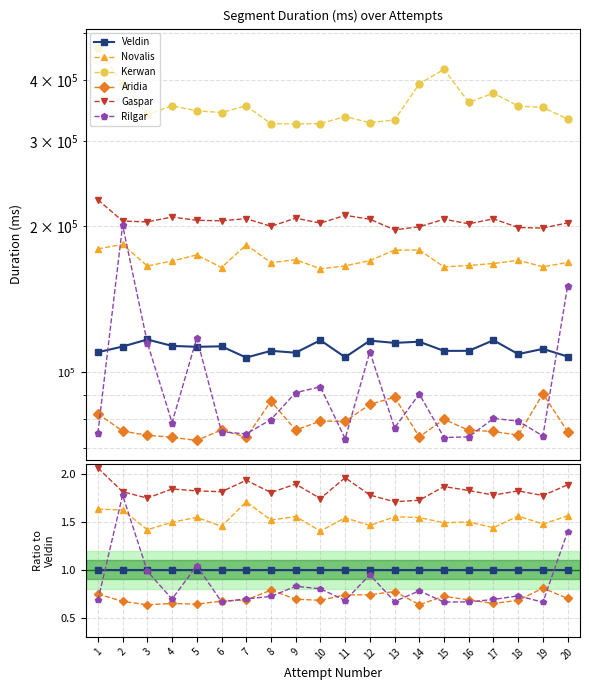

How many lines are shown in the chart?

6